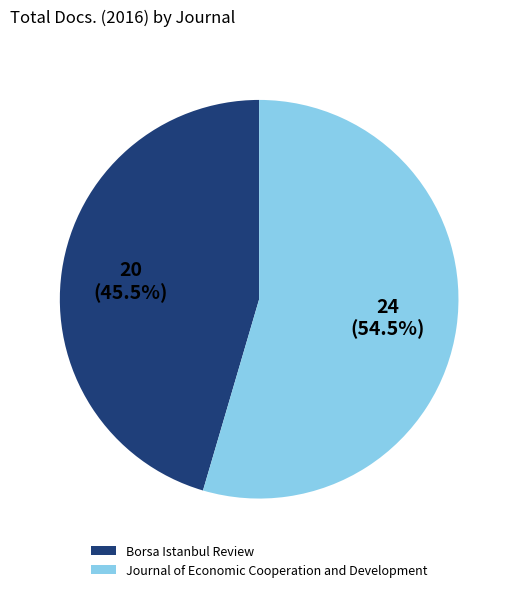

Count the number of slices in the pie.

2